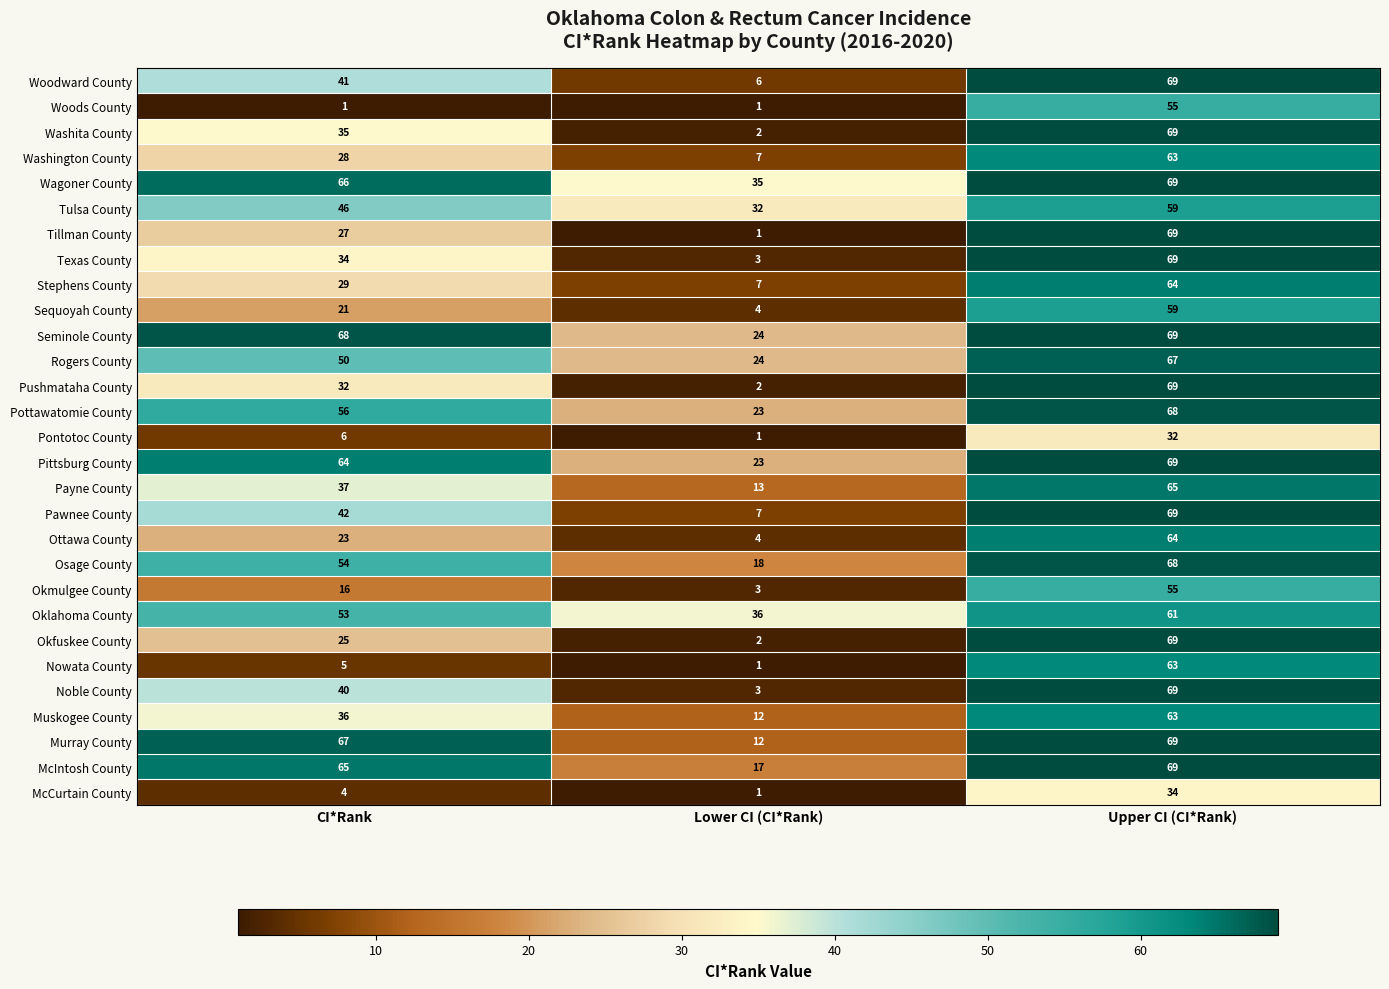

How many Ottawa County values are between 4 and 64?

3